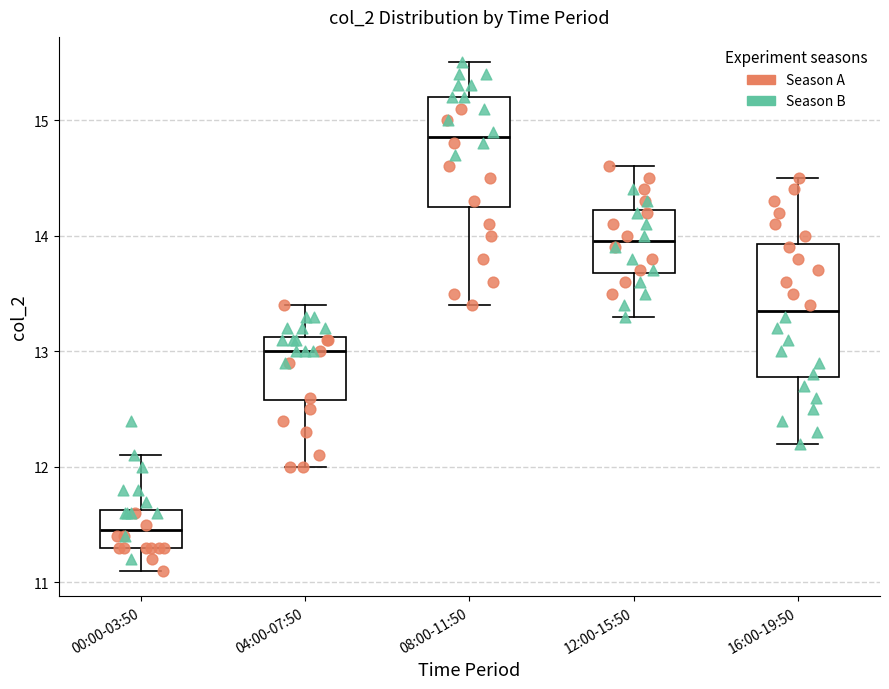

Which box's median line is the highest?

08:00-11:50